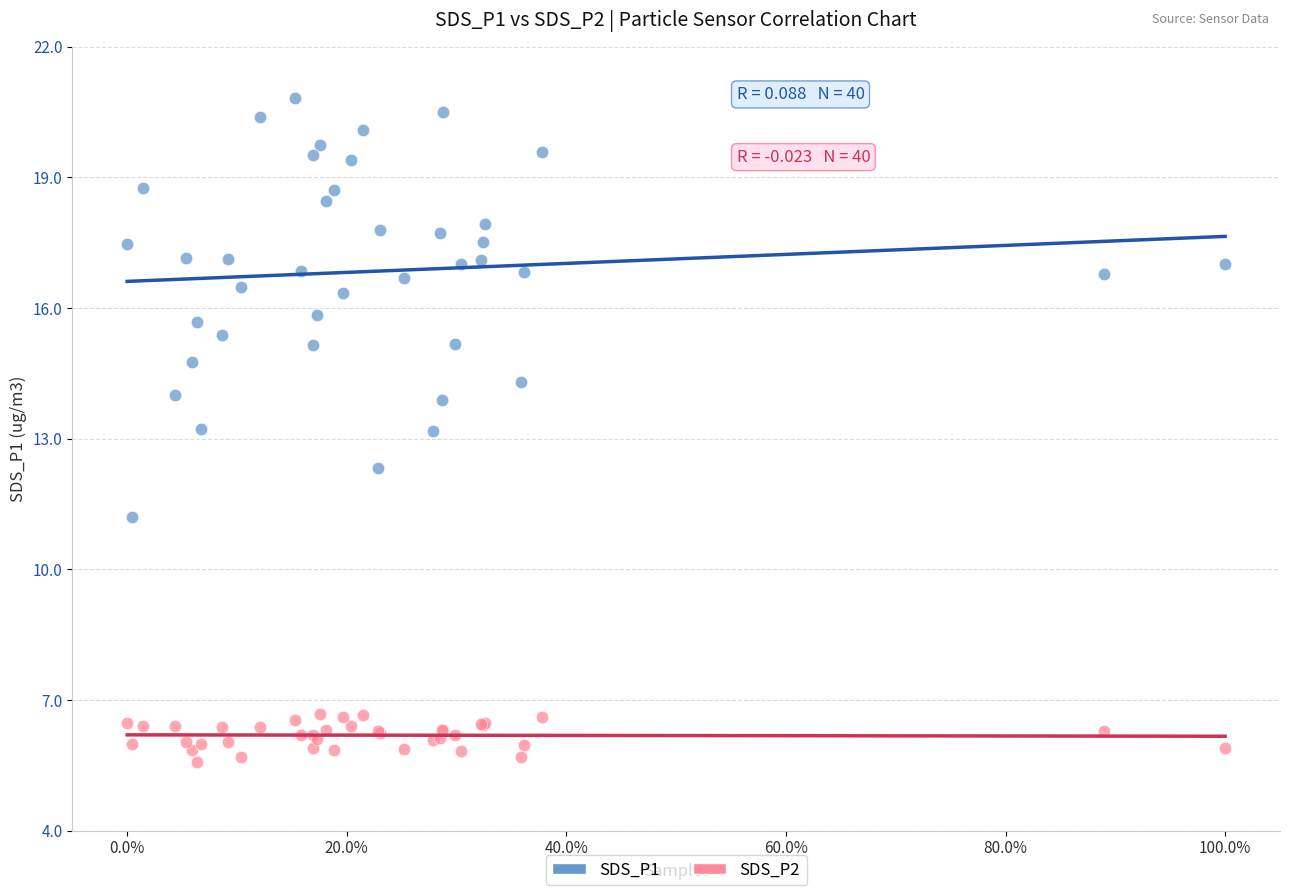

Which series contains the highest Y value?

SDS_P1